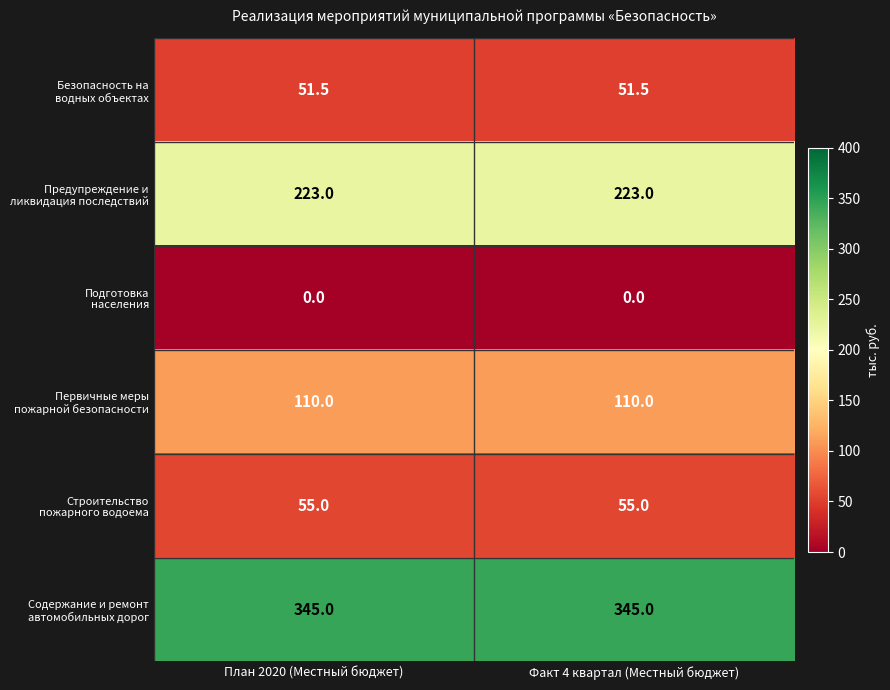

What is the maximum value shown in the chart?

345.0